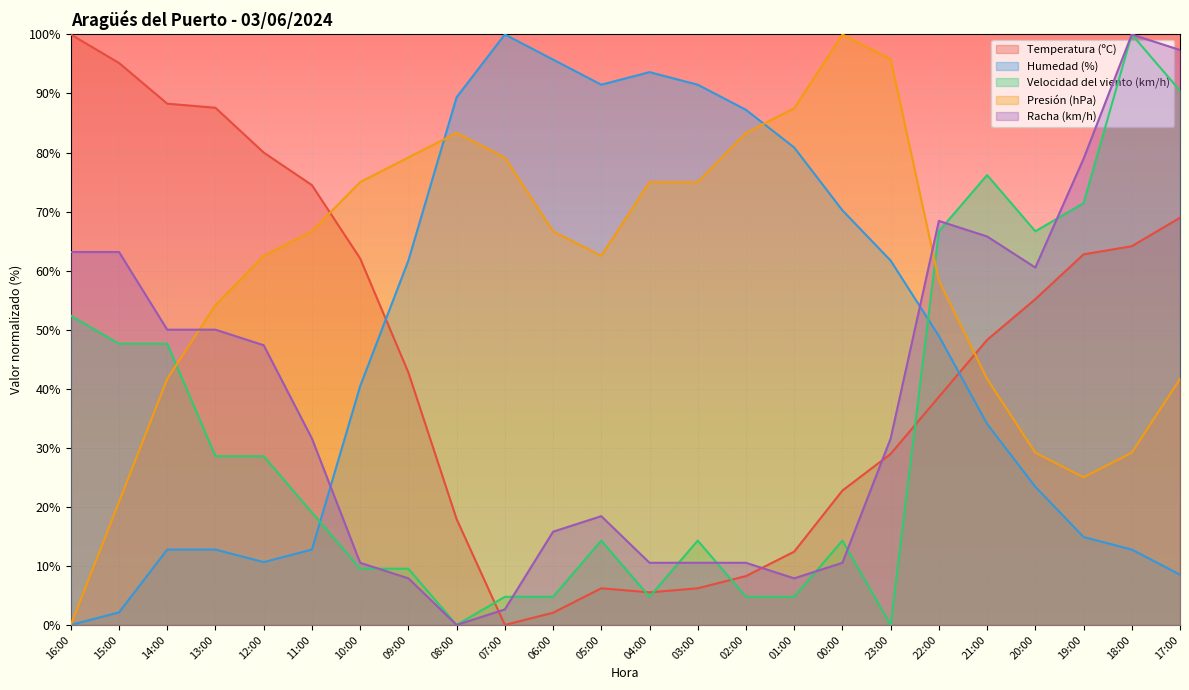

What is the difference between the second highest and second lowest values in the Velocidad del viento (km/h) series?

90.5